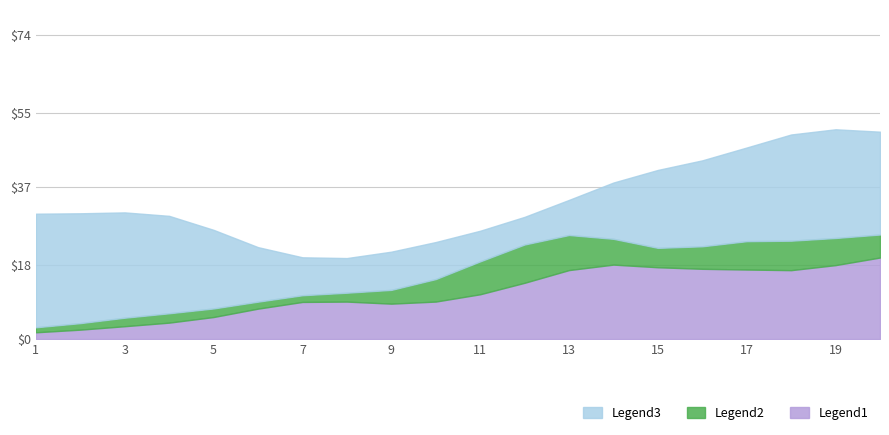

What is the value of the Last Week point at the 8th from the left?

9